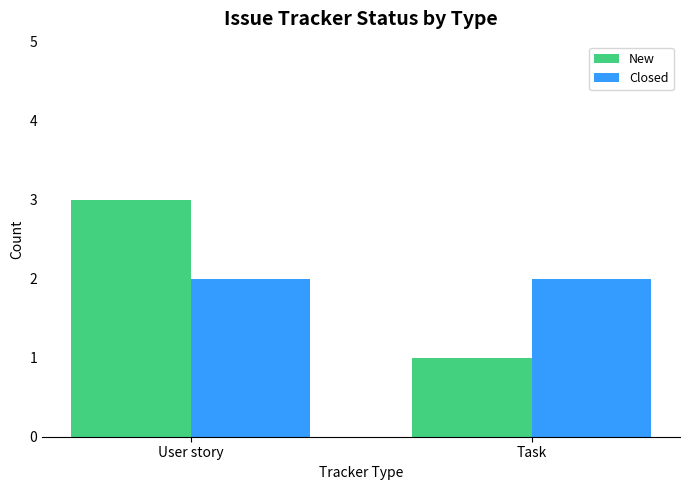

The value of New at Task is 2. True or false?

False